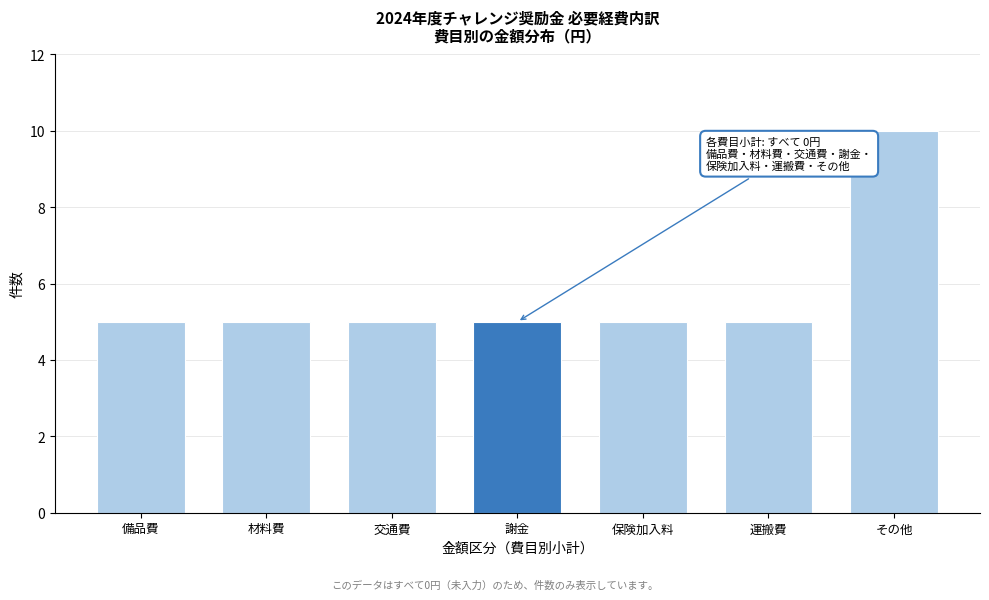

Reading left to right, transcribe all the data shown in this chart.

備品費=5	材料費=5	交通費=5	謝金=5	保険加入料=5	運搬費=5	その他=10